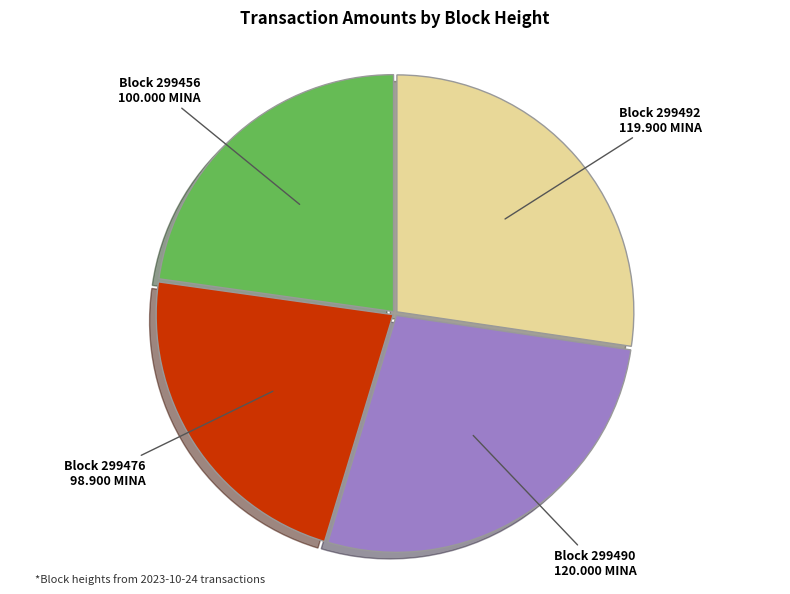

Is it true that Block 299492 is 27% of the pie?

True